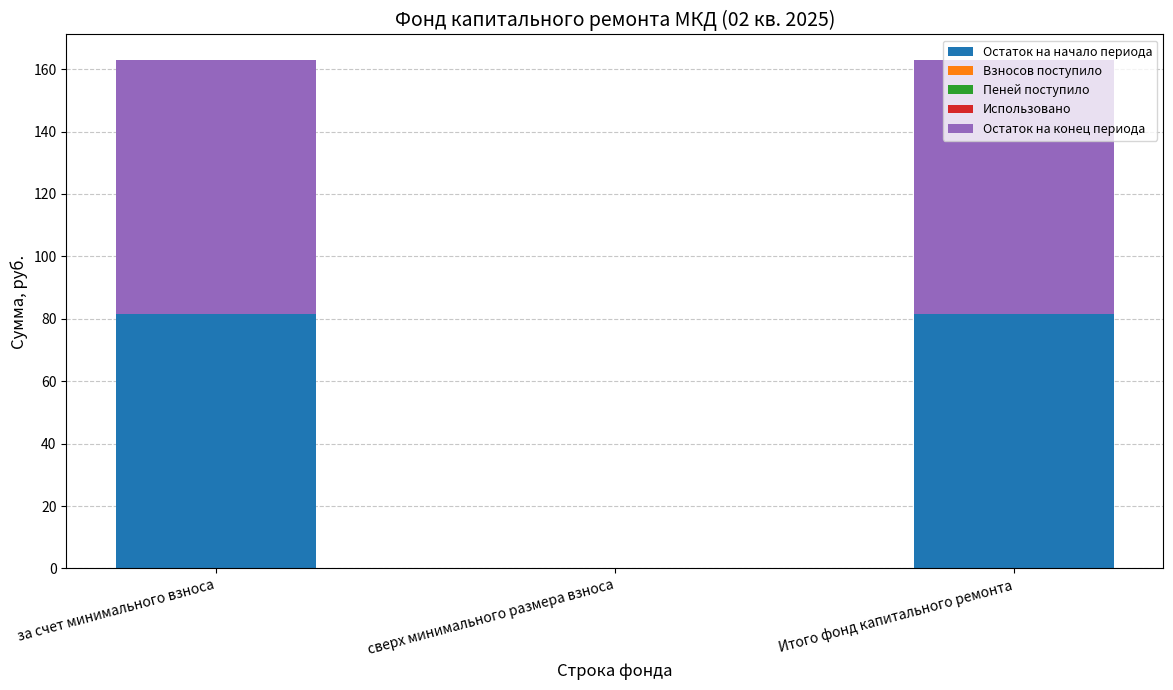

How many data points does each series have?

3